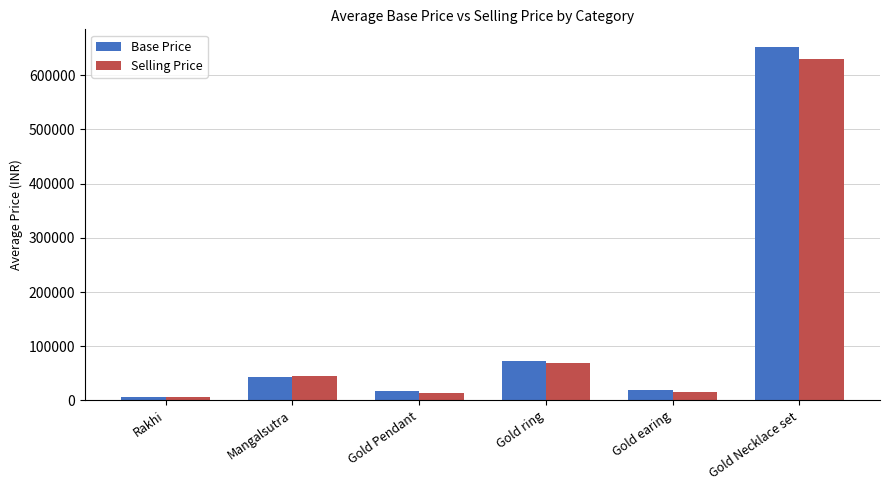

Which series changed the most between Mangalsutra and Gold Necklace set?

Base Price